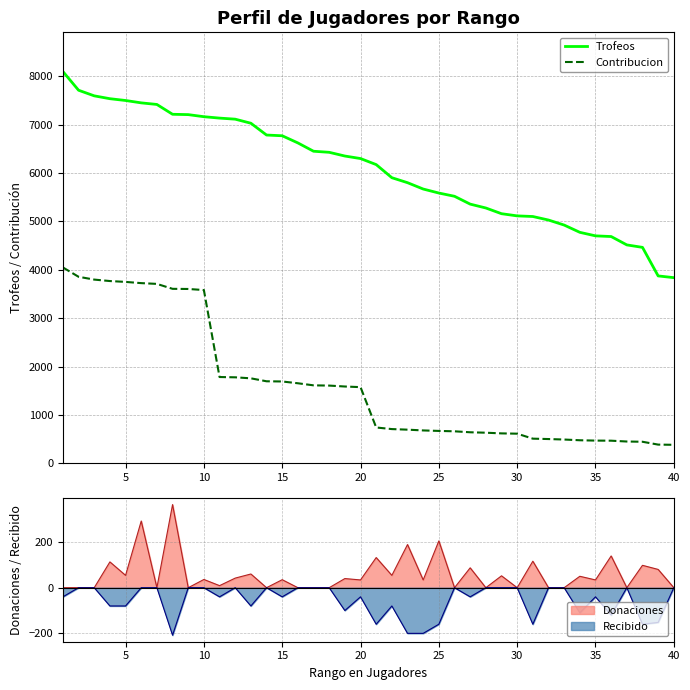

True or false: Contribucion and Trofeos cross at least once.

False